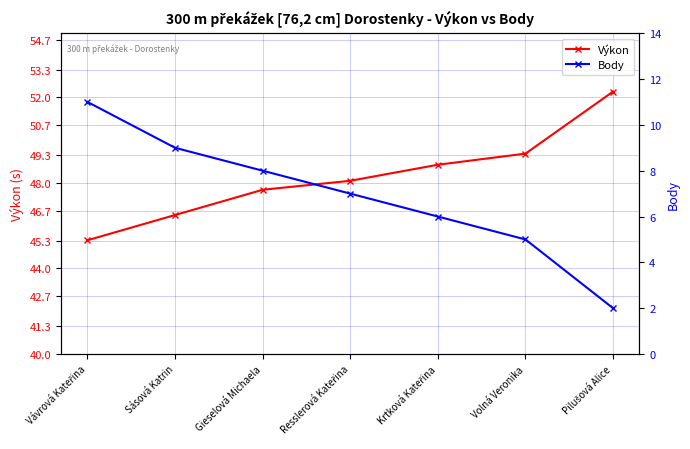

What is the difference between the maximum and second lowest values in the Výkon series?

5.8